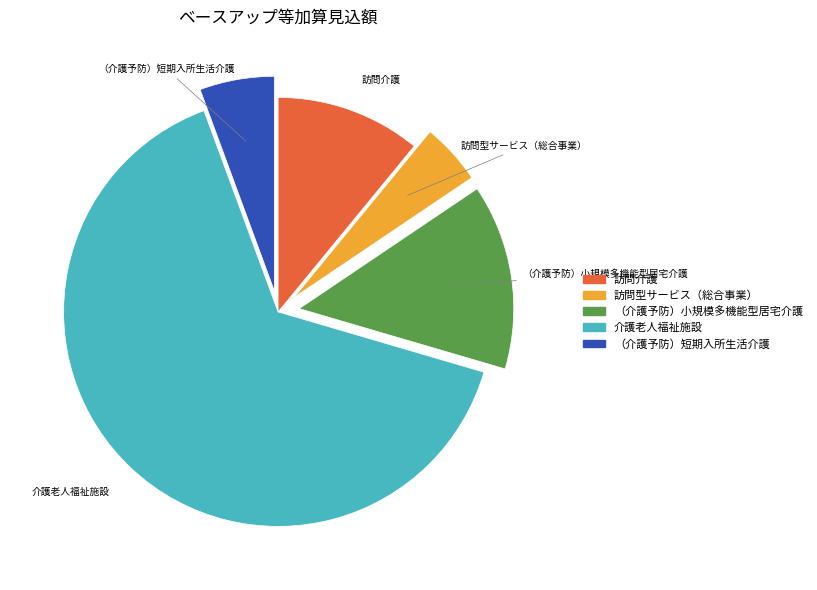

Is it true that （介護予防）小規模多機能型居宅介護 is 1% of the pie?

False